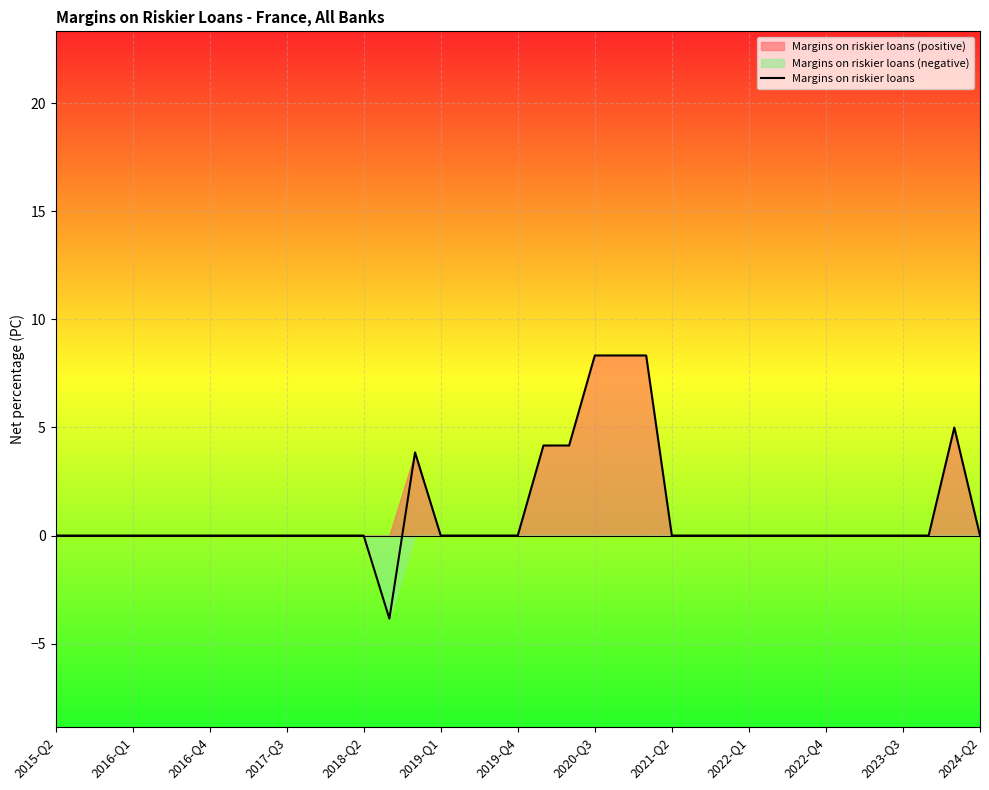

What is the maximum value for Margins on riskier loans?

8.3